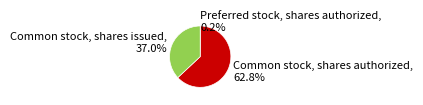

Which slice is the largest?

Common stock, shares authorized